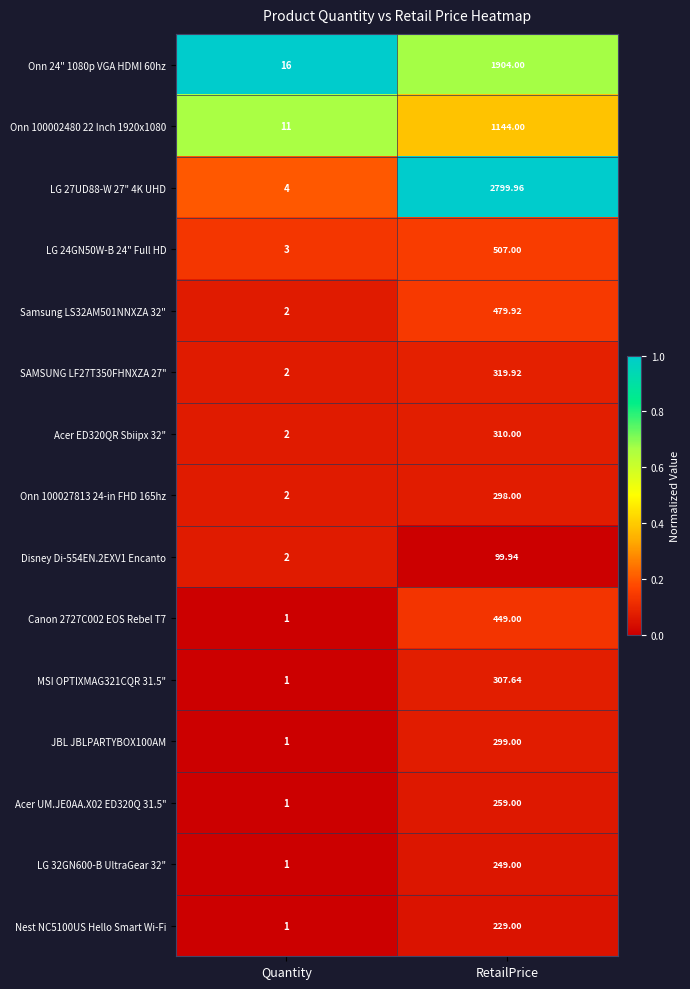

List the labels in order of Onn 100002480 22 Inch 1920x1080 value, smallest first.

Quantity, RetailPrice